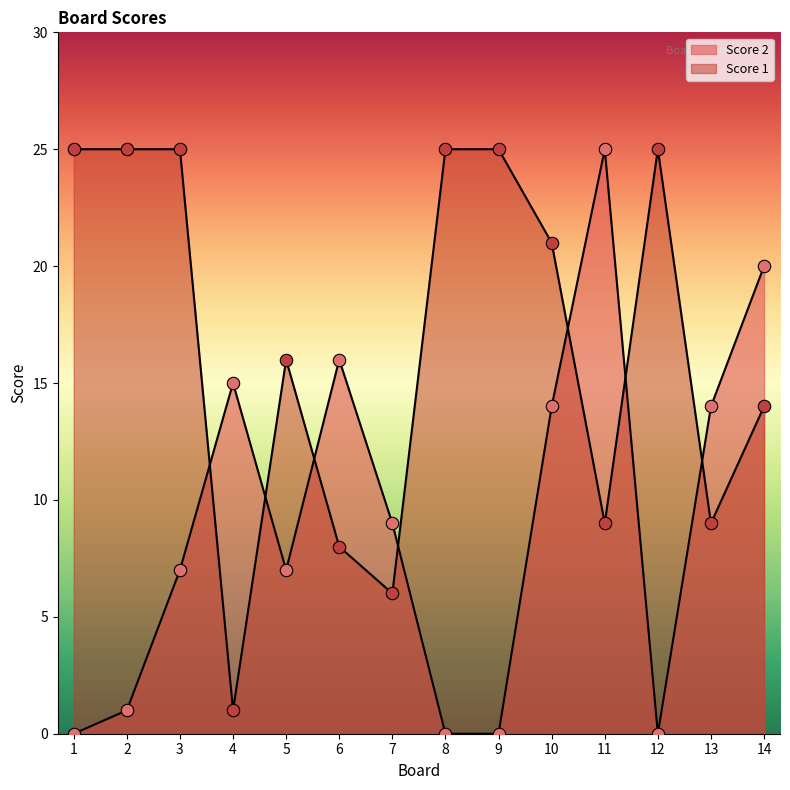

Which series contains the highest Y value?

Score 2